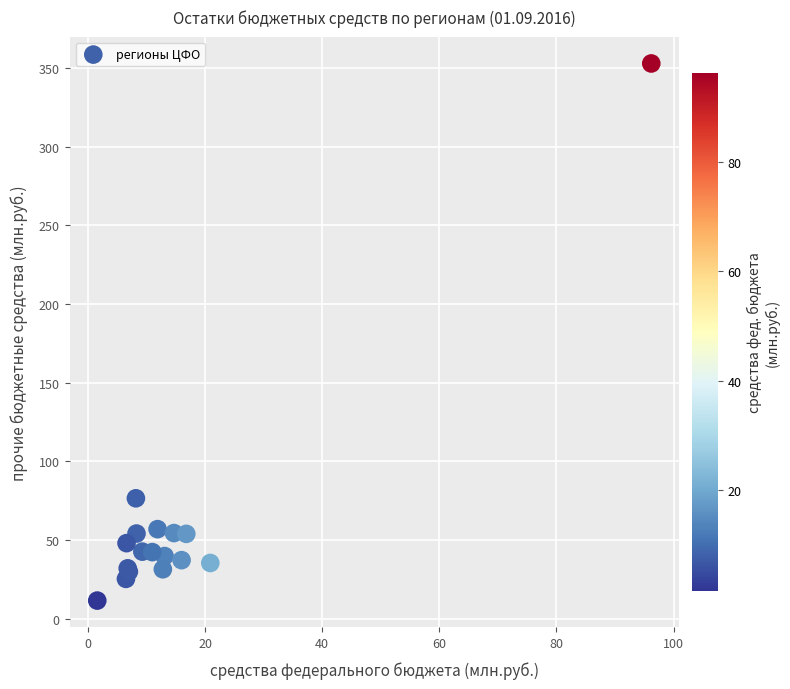

What Y value in the scatter plot is closest to 182?

76.5